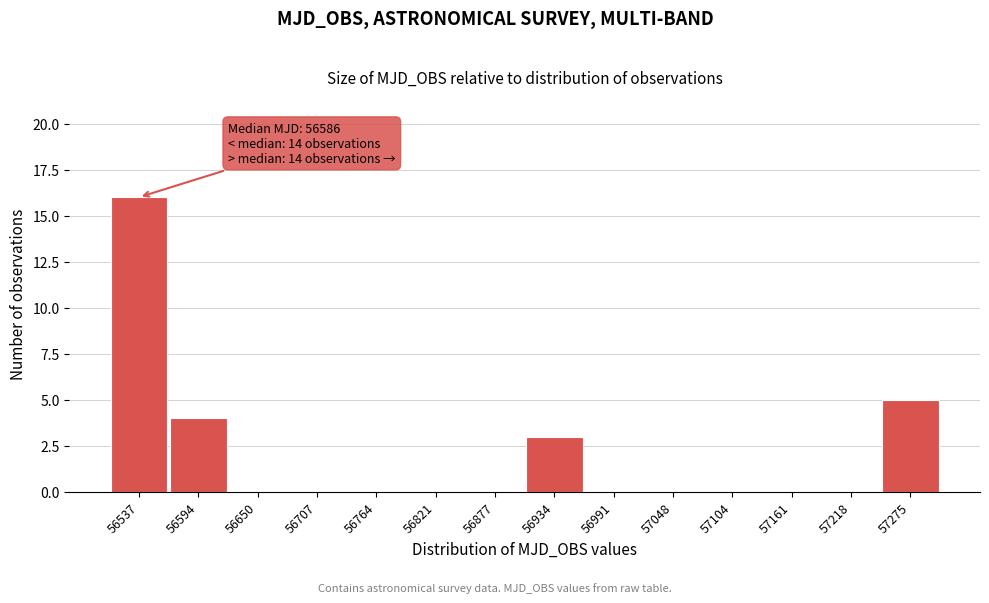

Reading right to left, extract all data points from this chart.

57275=5	57218=0	57161=0	57104=0	57048=0	56991=0	56934=3	56877=0	56821=0	56764=0	56707=0	56650=0	56594=4	56537=16